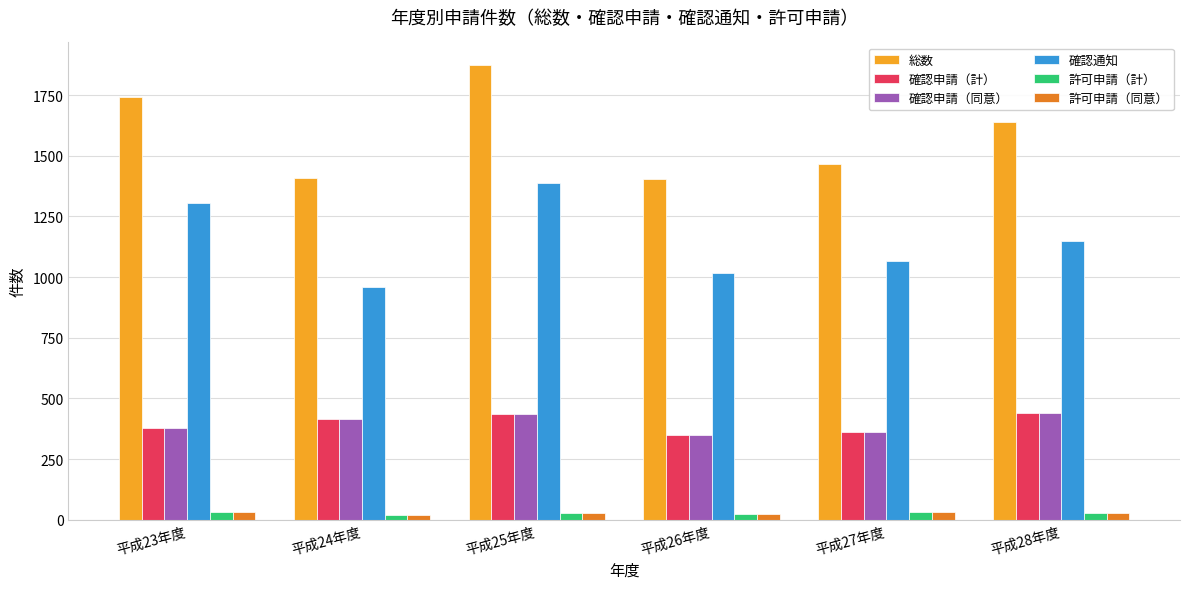

How many groups of bars are there?

6